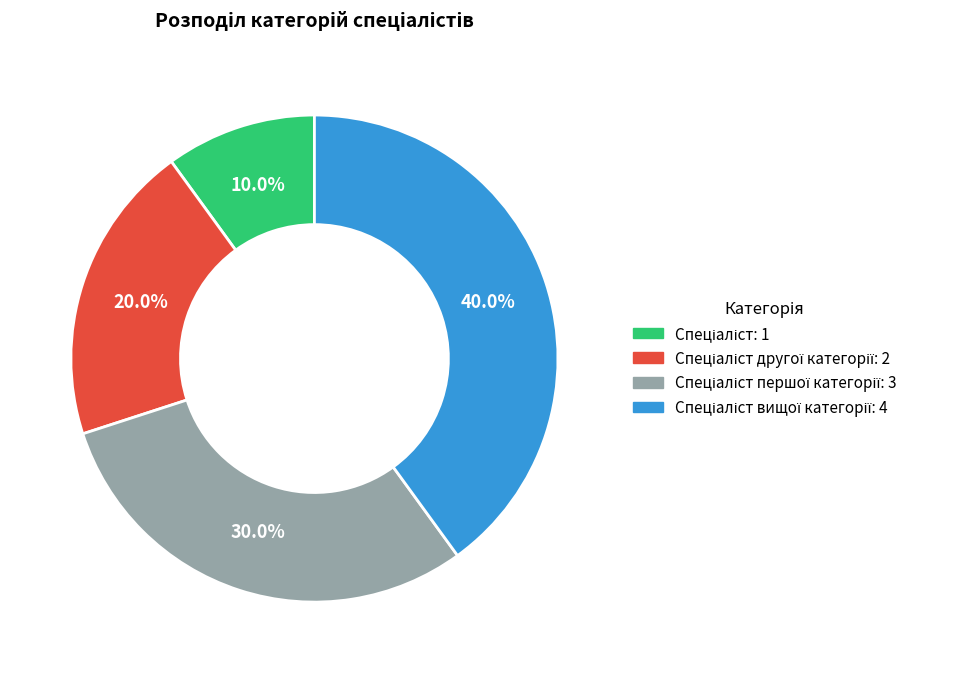

Is there any slice that represents more than half of the pie?

No